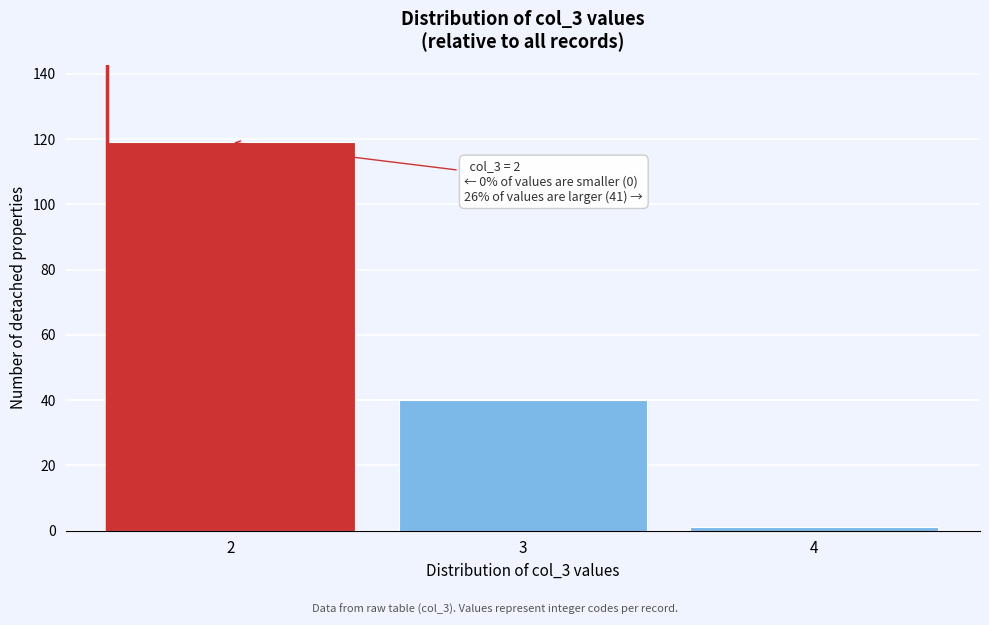

Reading right to left, what are all the values shown in this chart?

4=1	3=40	2=119